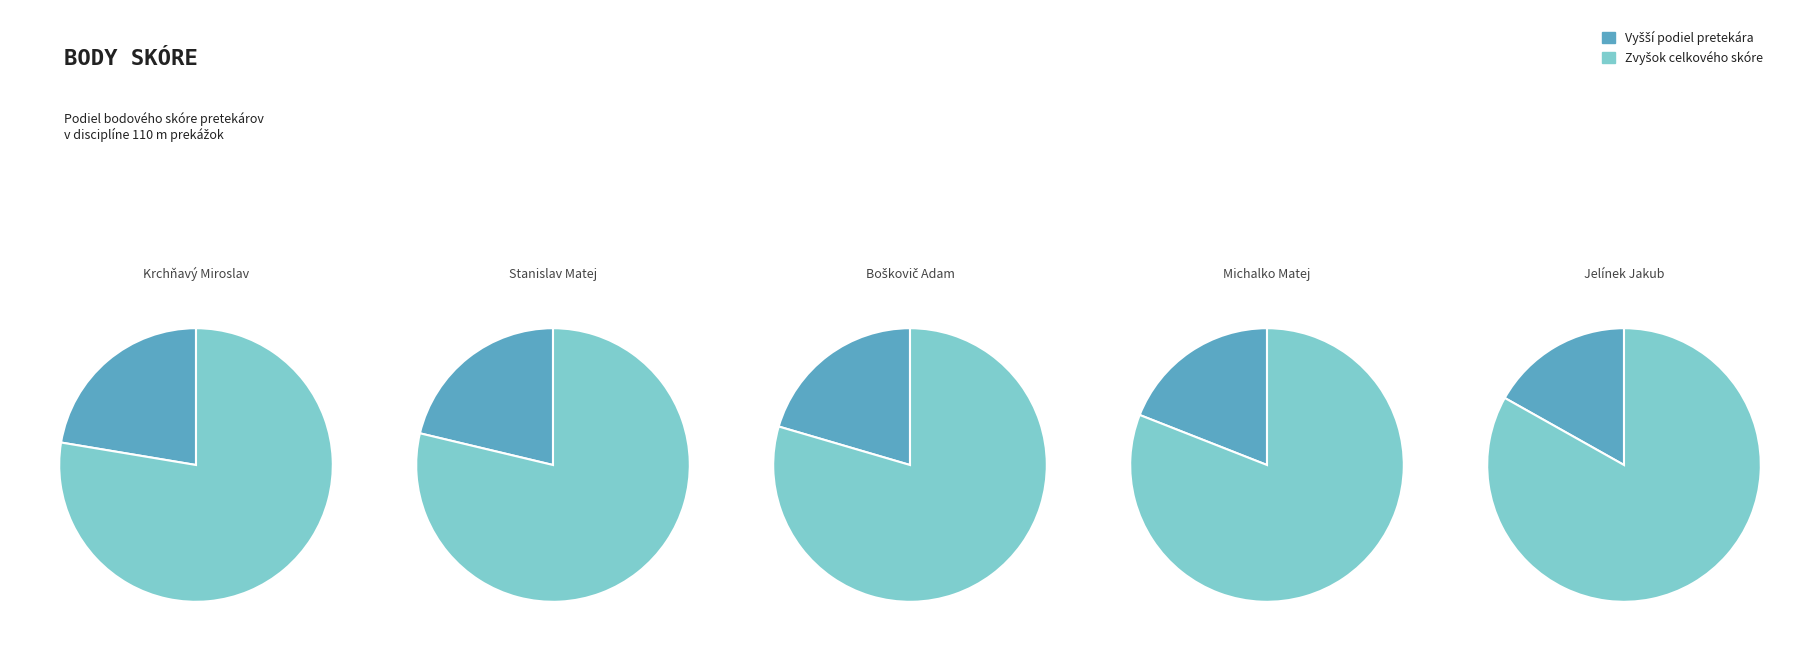

To the nearest percent, what is the combined percentage of Boškovič Adam and Stanislav Matej?

42%